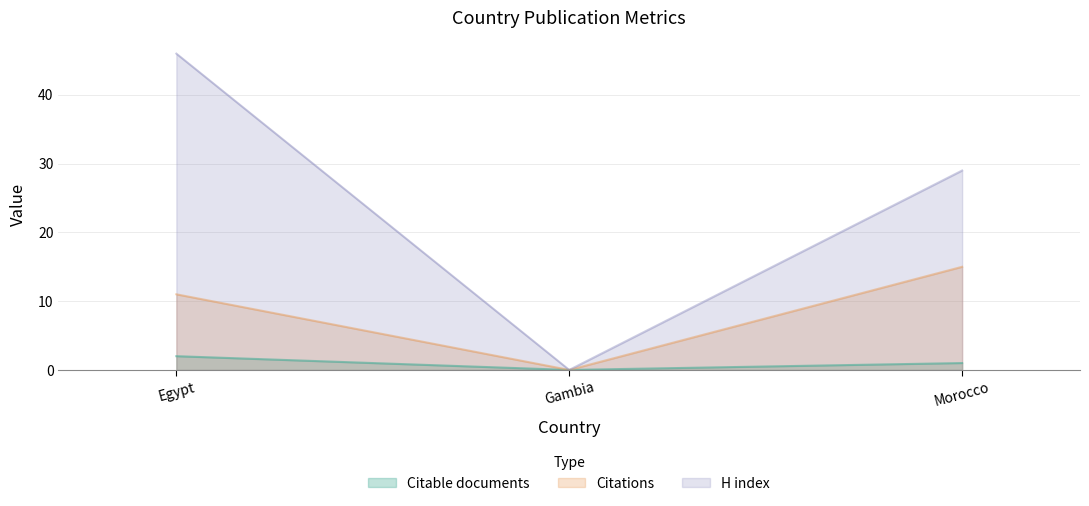

Rank the series by their maximum value, from highest to lowest.

H index, Citations, Citable documents